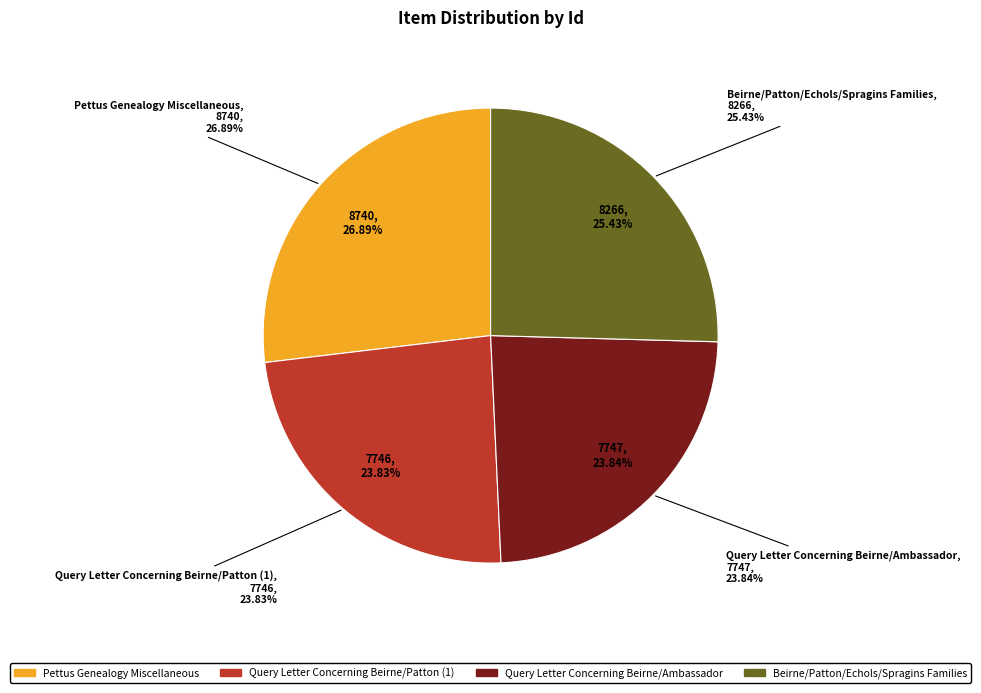

What percentage is the Query Letter Concerning Beirne/Patton (1) slice, to the nearest percent?

24%